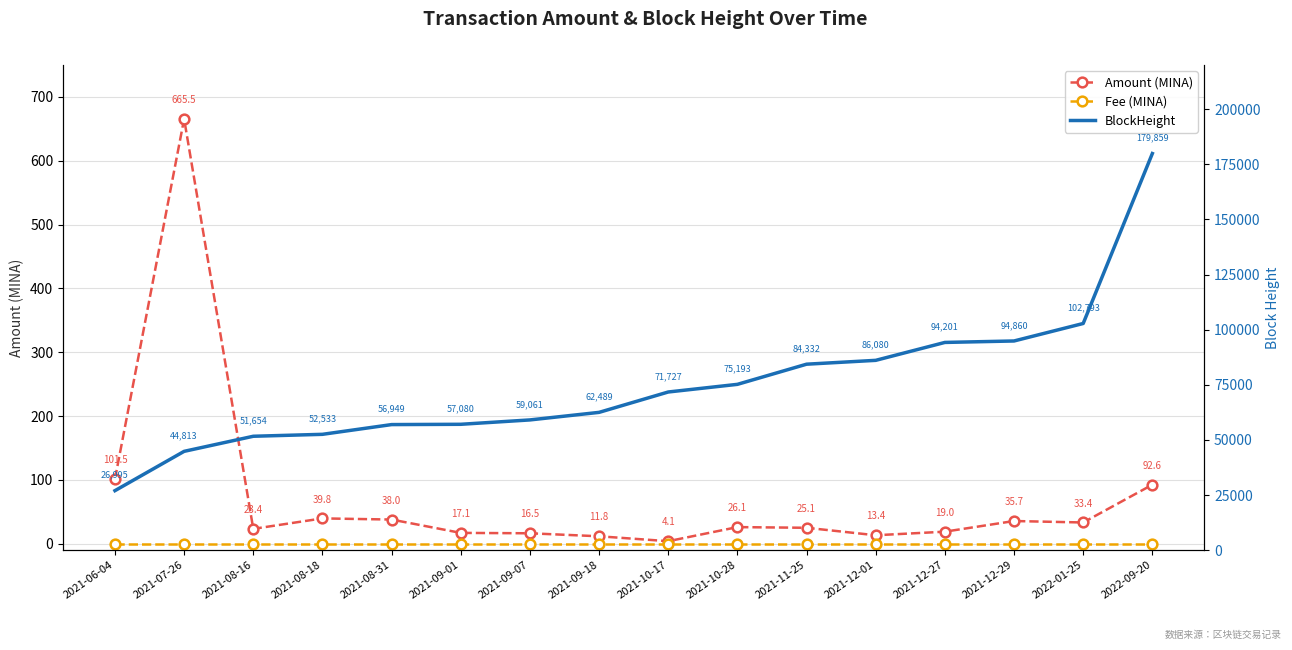

True or false: BlockHeight and Amount (MINA) cross at least once.

False